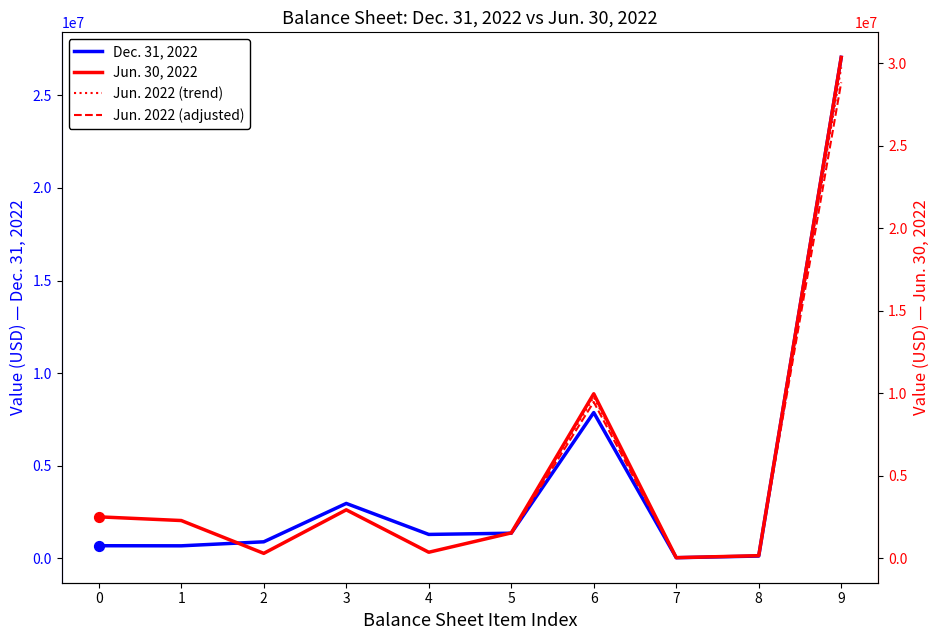

The value of Dec. 31, 2022 at 5 is 1358808. True or false?

True